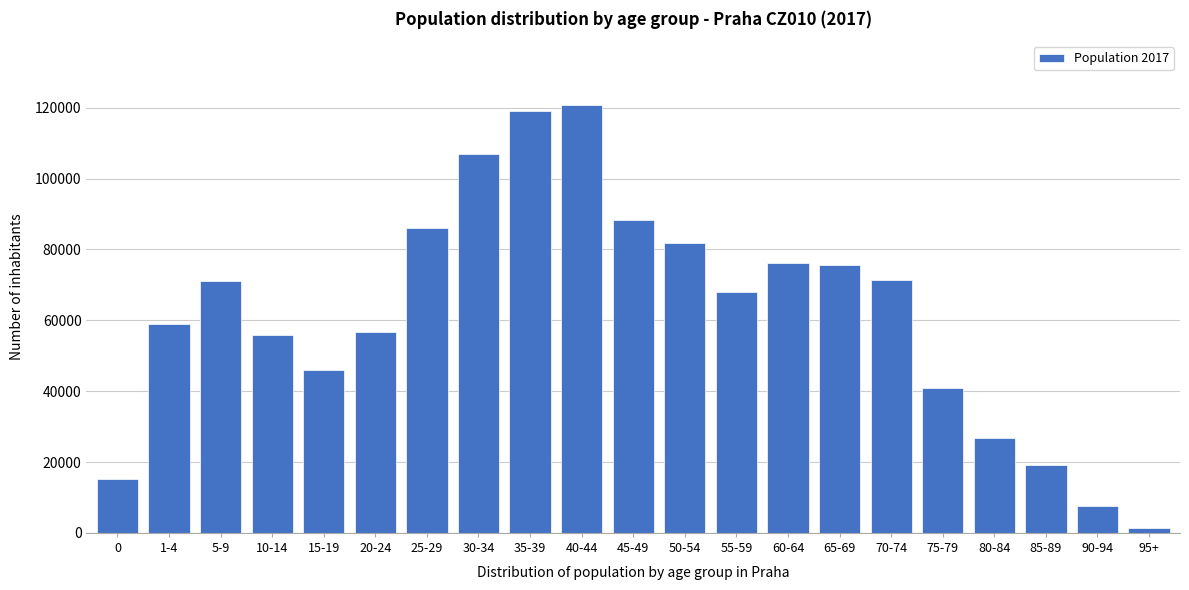

What is the sum of all values?

1294513